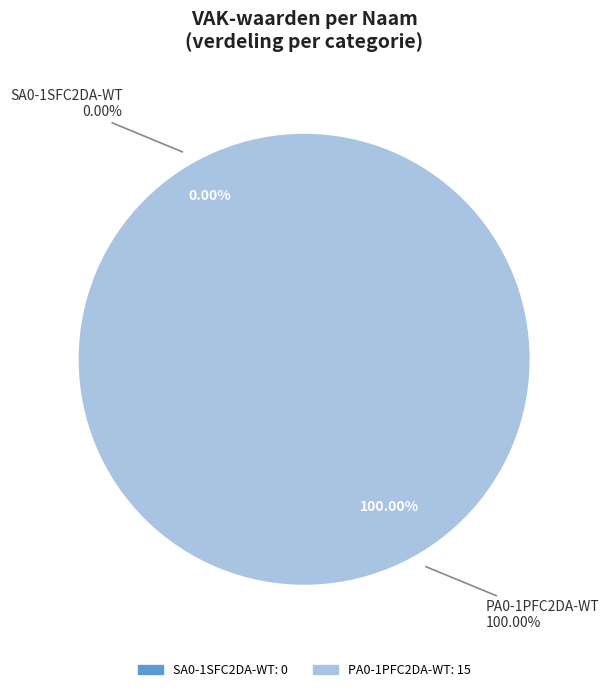

Does any single category account for the majority?

Yes